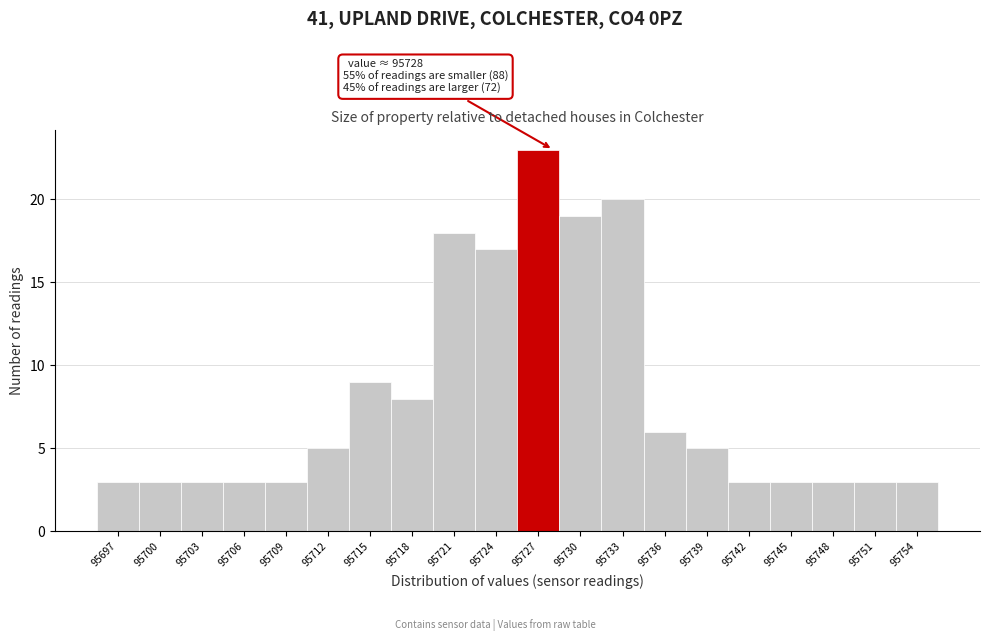

Which range on the x-axis has the tallest bar?

95725.50 to 95728.45